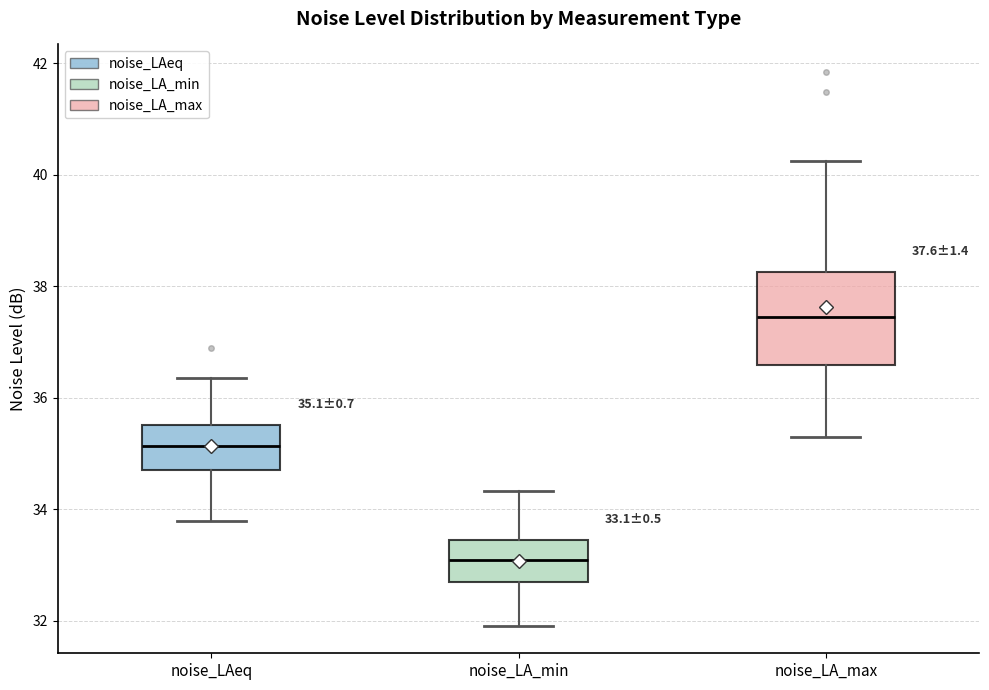

Which box is the tallest, from its lower edge to its upper edge?

noise_LA_max